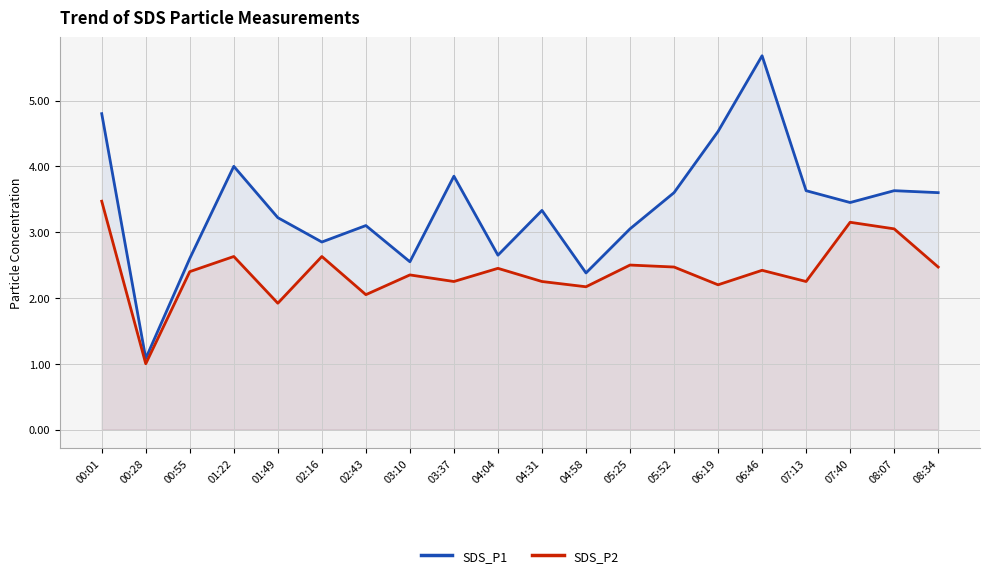

What is the maximum value for SDS_P2?

3.5